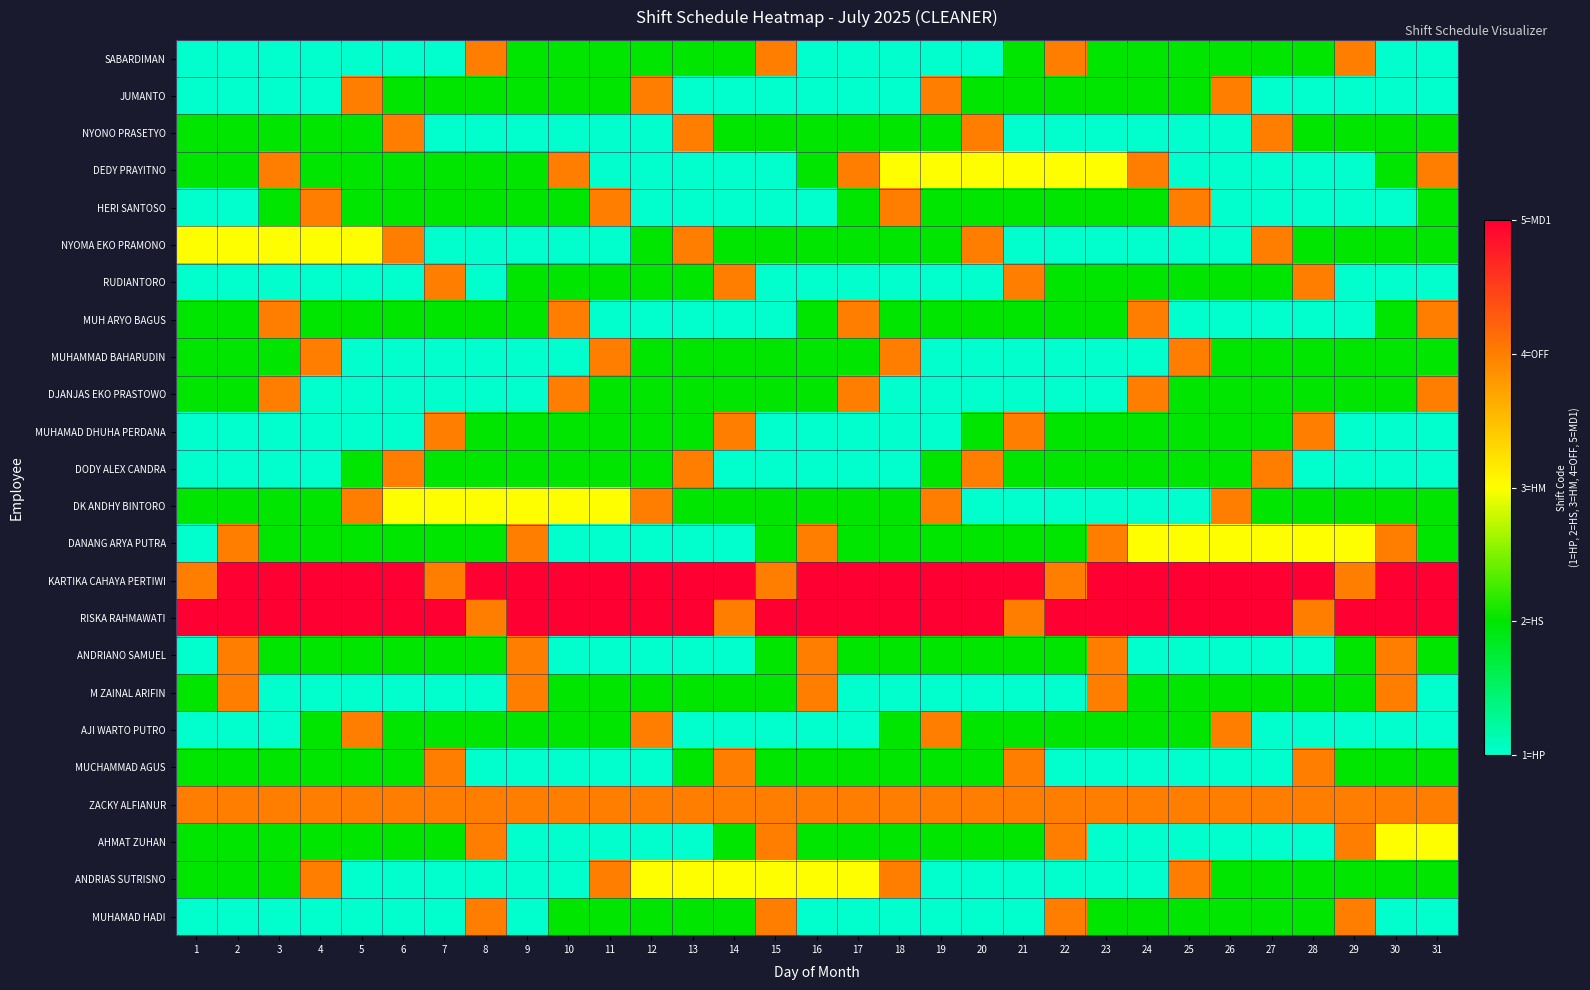

Between 1 and 22, which series saw the biggest shift?

SABARDIMAN